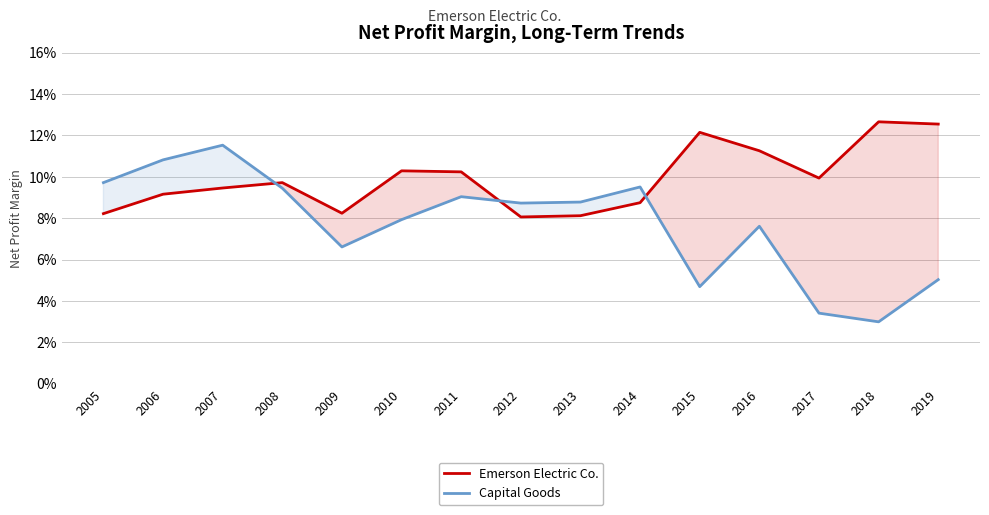

List the series in order of their overall mean, highest first.

Emerson Electric Co., Capital Goods